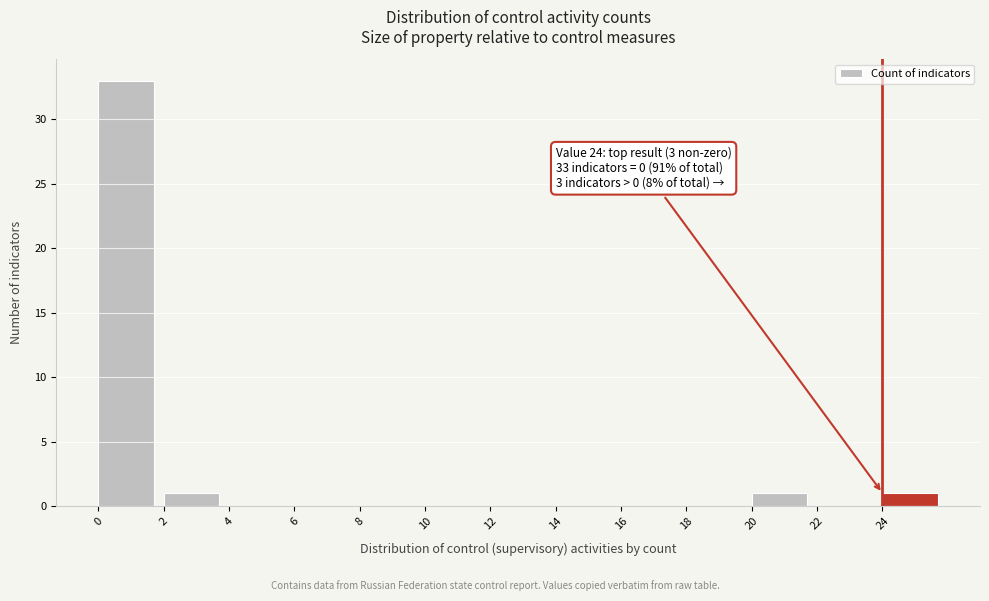

Which range on the x-axis has the tallest bar?

0 to 2